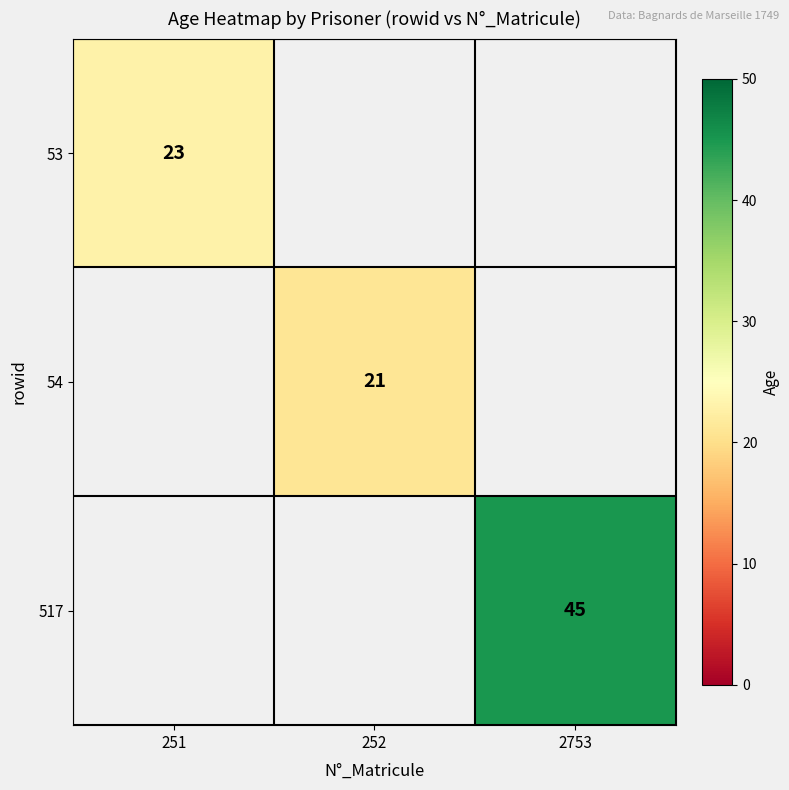

At how many categories does at least one series exceed 36?

1